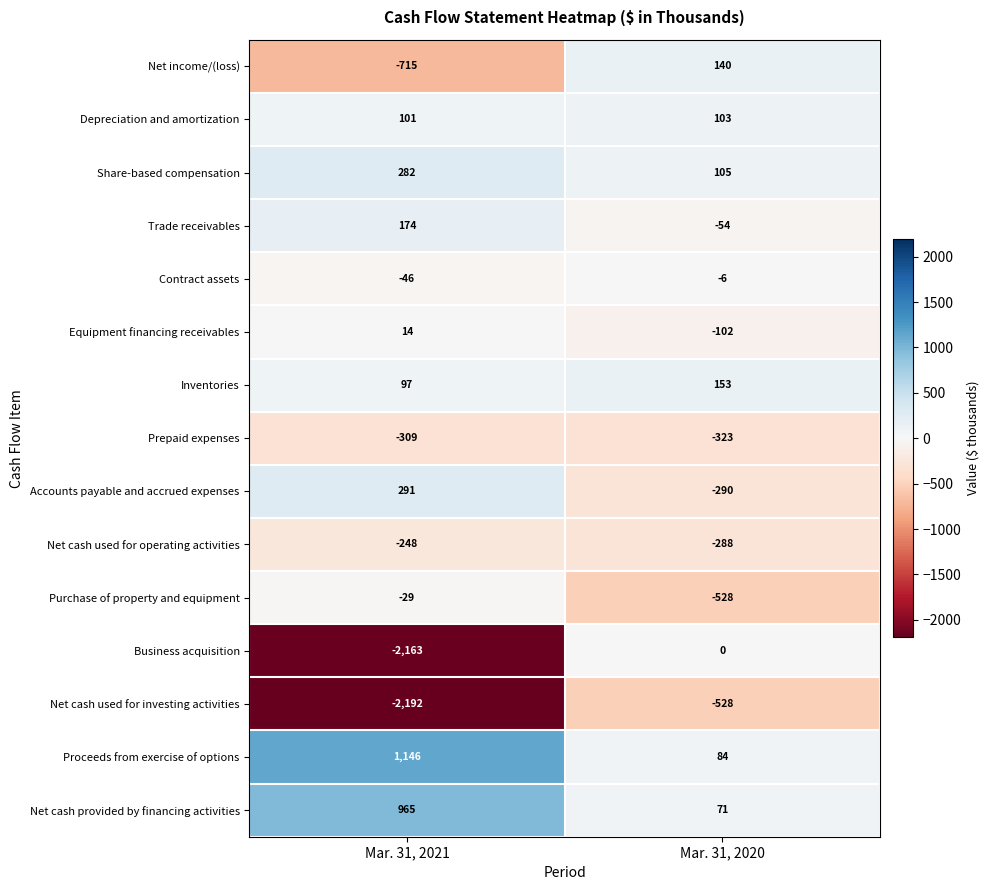

What is the approximate value of Net cash used for investing activities at Mar. 31, 2020, to the nearest 100?

-500